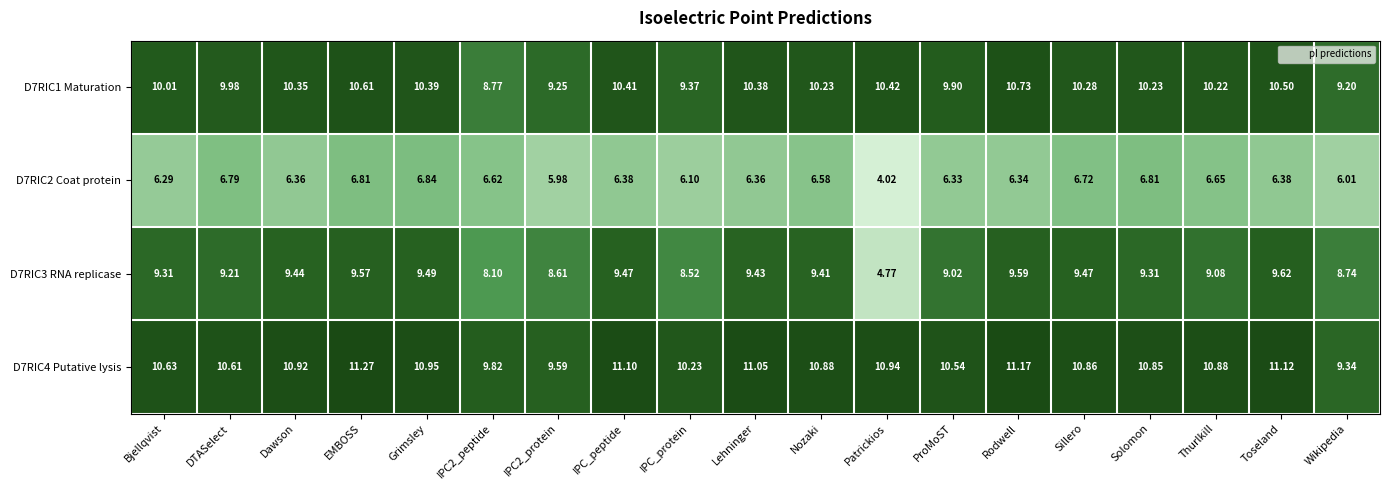

Which category has the highest value across all series?

EMBOSS